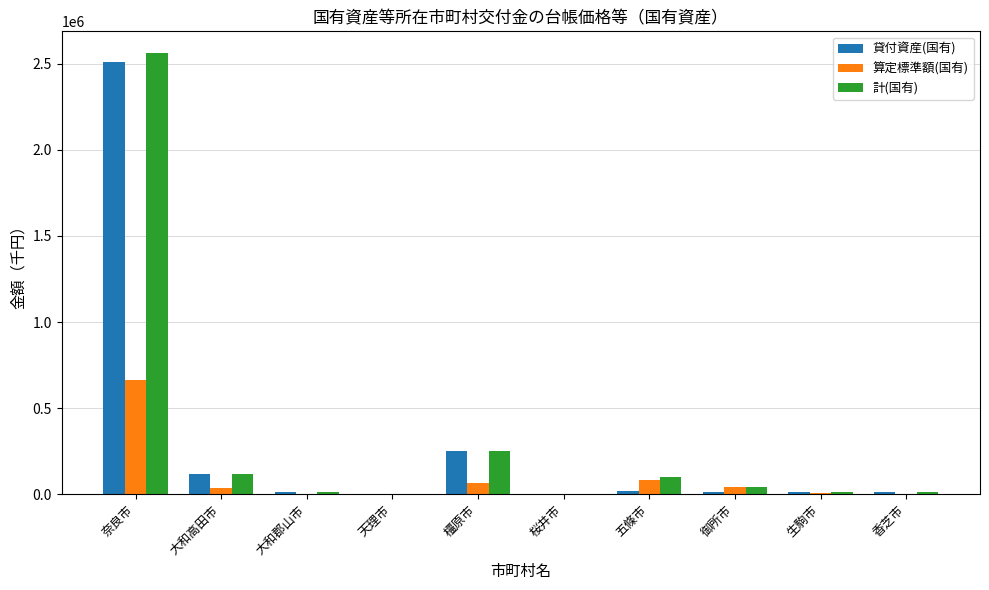

Which series has the widest spread of values?

計(国有)